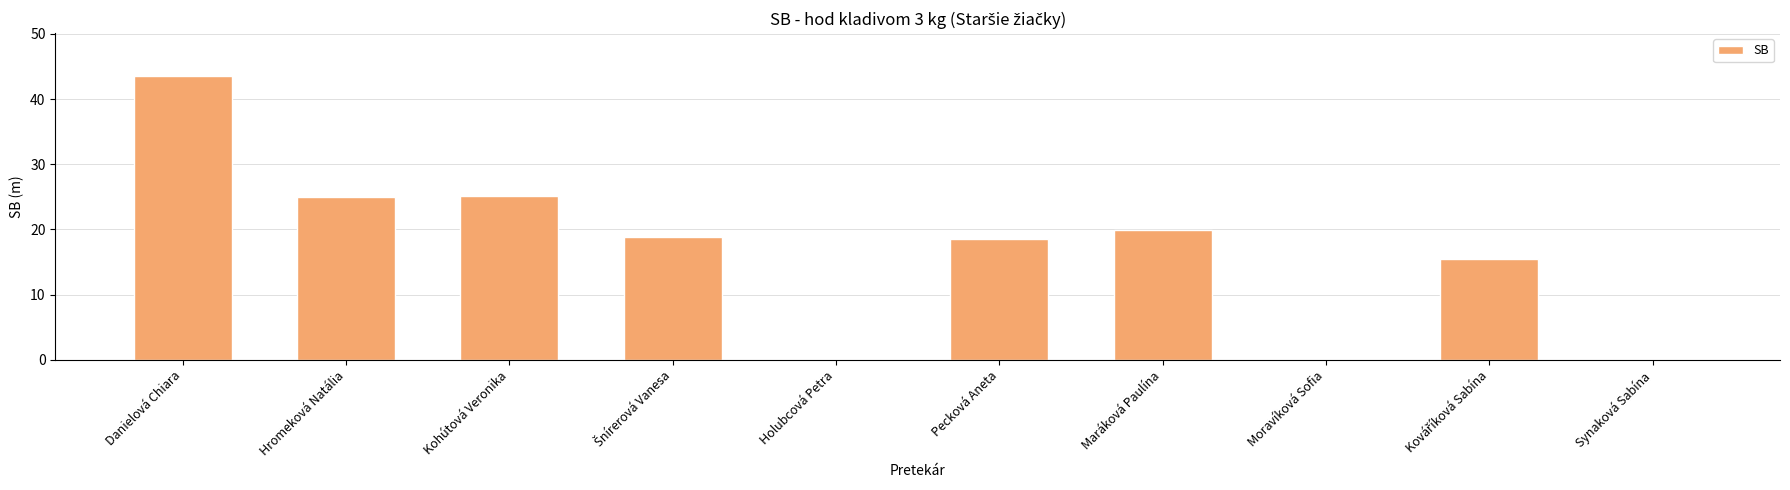

What is the sum of the values at Kohútová Veronika and Pecková Aneta?

43.7